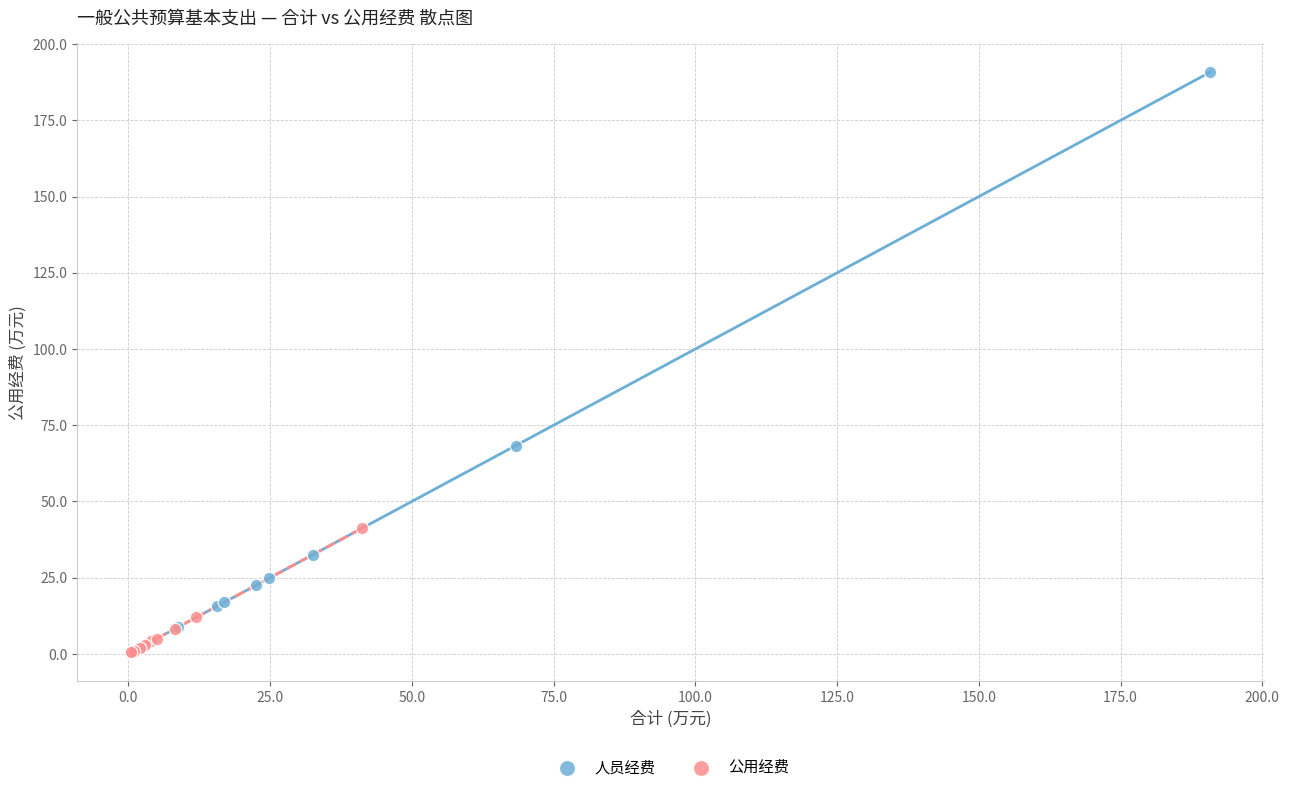

Which series has the widest spread of Y values?

人员经费